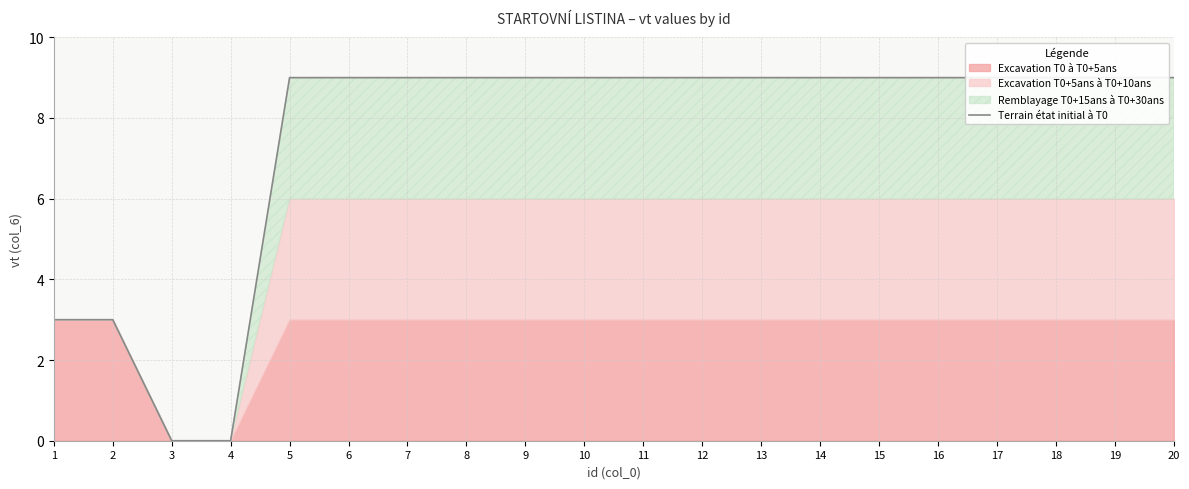

True or false: the data shows 9 at 10.

True